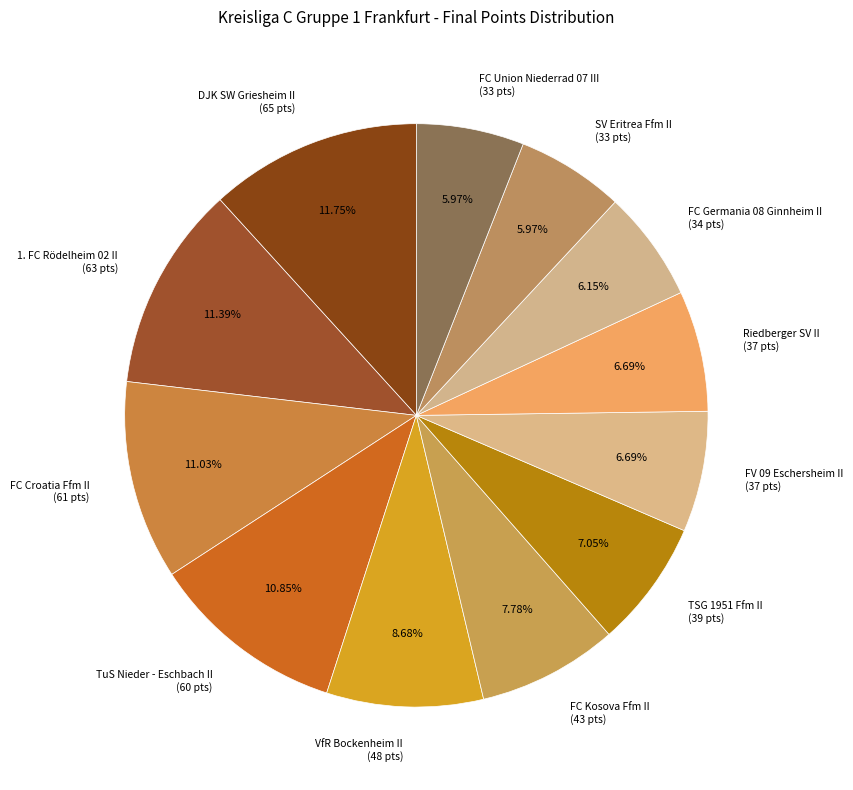

Approximately how many times larger is the value at DJK SW Griesheim II (65 pts) compared to TuS Nieder - Eschbach II (60 pts)?

1.1